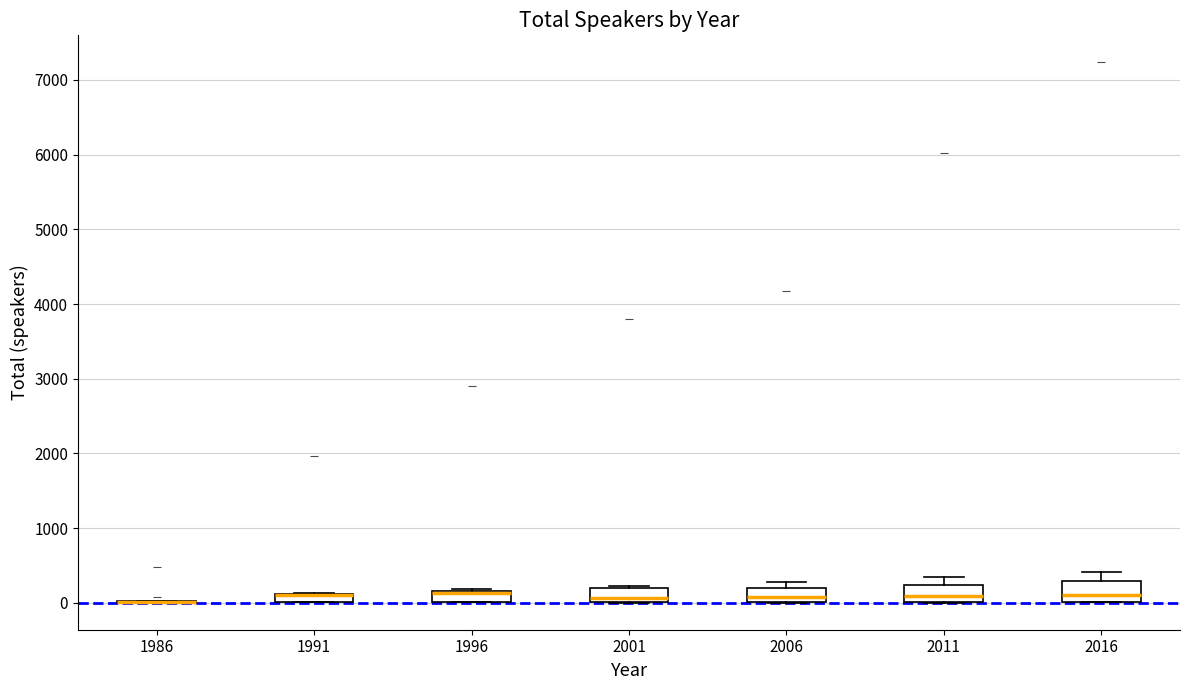

Where is the upper edge of the box at x = 2016 on the y-axis? The values are not printed on the chart, so give them approximately, as read against the axis.

300